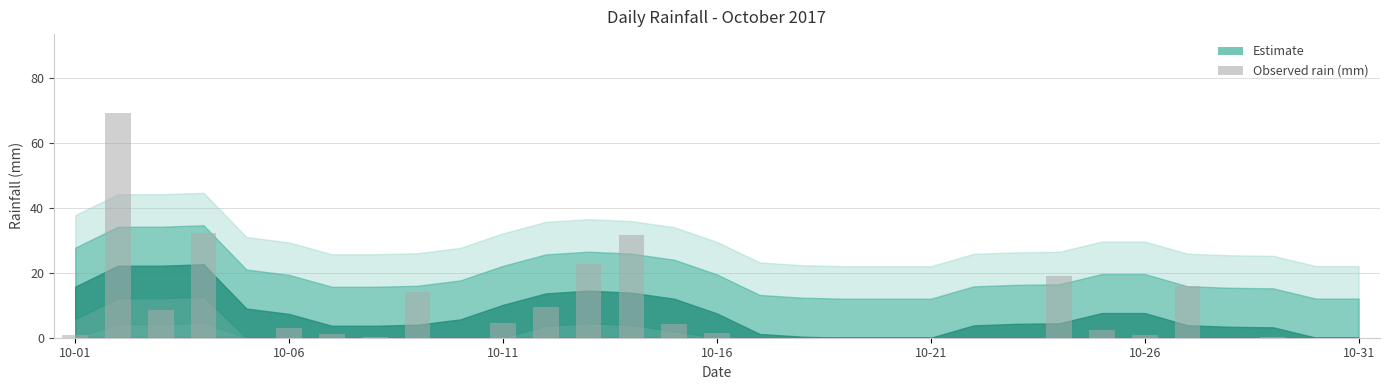

Are the bars horizontal?

No